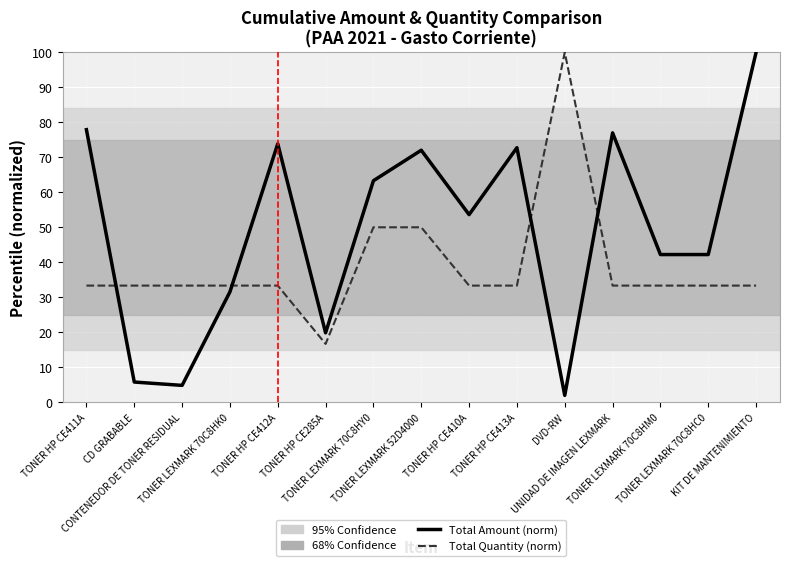

Which series has the largest range (max minus min)?

Total Amount (norm)